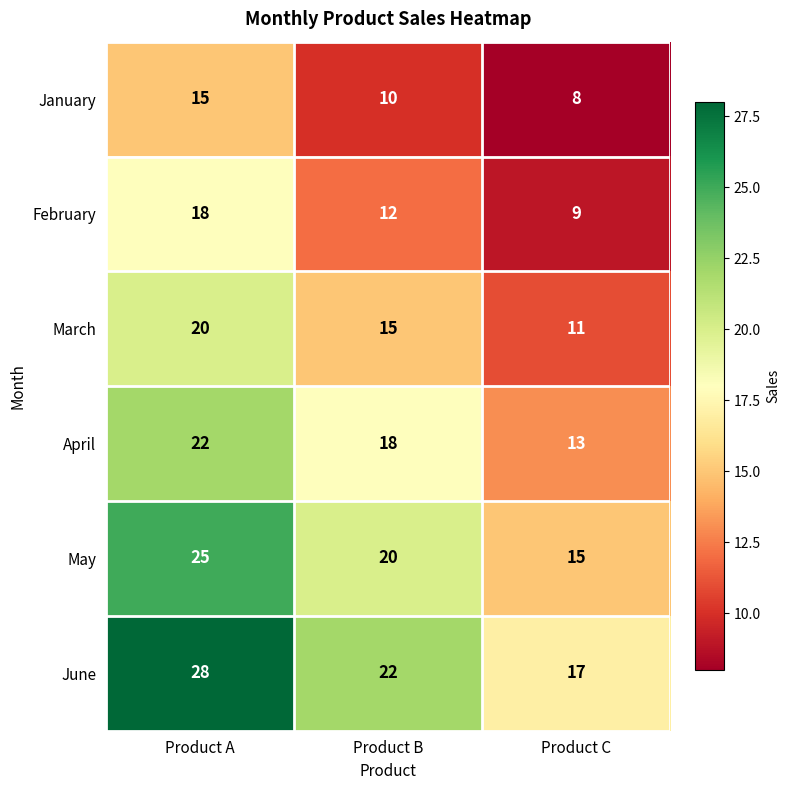

At which category does the chart reach its minimum across all series?

Product C